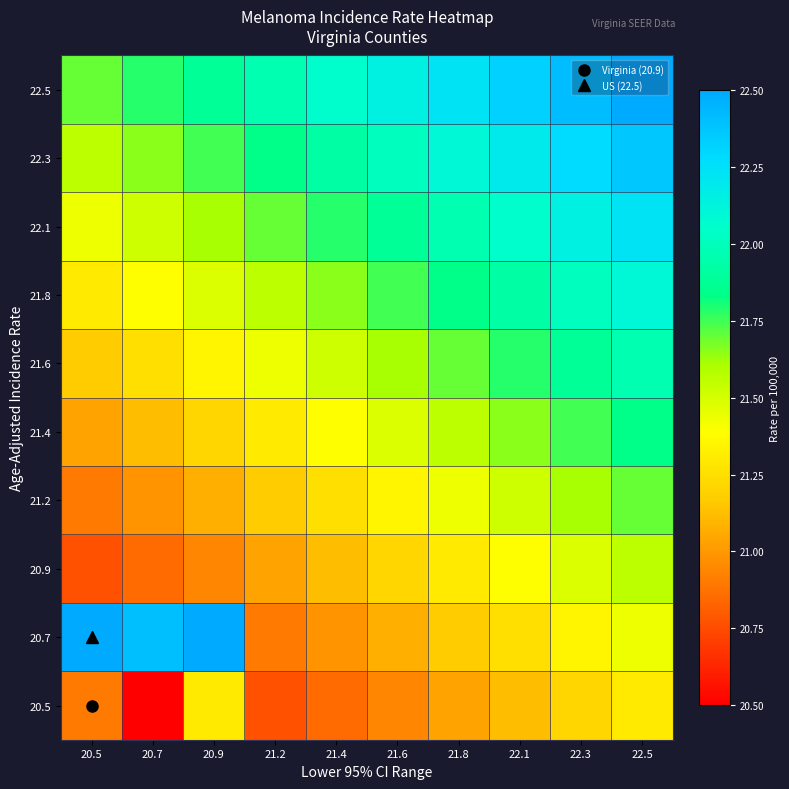

Reading left to right, transcribe all the data shown in this chart.

20.5: 20.5=20.9	20.7=20.5	20.9=21.3	21.2=20.8	21.4=20.9	21.6=20.9	21.8=21.0	22.1=21.1	22.3=21.2	22.5=21.3
20.7: 20.5=22.5	20.7=22.4	20.9=22.5	21.2=20.9	21.4=21.0	21.6=21.1	21.8=21.2	22.1=21.3	22.3=21.3	22.5=21.4
20.9: 20.5=20.8	20.7=20.9	20.9=20.9	21.2=21.0	21.4=21.1	21.6=21.2	21.8=21.3	22.1=21.4	22.3=21.5	22.5=21.6
21.2: 20.5=20.9	20.7=21.0	20.9=21.1	21.2=21.2	21.4=21.3	21.6=21.3	21.8=21.4	22.1=21.5	22.3=21.6	22.5=21.7
21.4: 20.5=21.0	20.7=21.1	20.9=21.2	21.2=21.3	21.4=21.4	21.6=21.5	21.8=21.6	22.1=21.7	22.3=21.7	22.5=21.8
21.6: 20.5=21.2	20.7=21.3	20.9=21.3	21.2=21.4	21.4=21.5	21.6=21.6	21.8=21.7	22.1=21.8	22.3=21.9	22.5=22.0
21.8: 20.5=21.3	20.7=21.4	20.9=21.5	21.2=21.6	21.4=21.7	21.6=21.7	21.8=21.8	22.1=21.9	22.3=22.0	22.5=22.1
22.1: 20.5=21.4	20.7=21.5	20.9=21.6	21.2=21.7	21.4=21.8	21.6=21.9	21.8=22.0	22.1=22.1	22.3=22.1	22.5=22.2
22.3: 20.5=21.6	20.7=21.7	20.9=21.7	21.2=21.8	21.4=21.9	21.6=22.0	21.8=22.1	22.1=22.2	22.3=22.3	22.5=22.4
22.5: 20.5=21.7	20.7=21.8	20.9=21.9	21.2=22.0	21.4=22.1	21.6=22.1	21.8=22.2	22.1=22.3	22.3=22.4	22.5=22.5